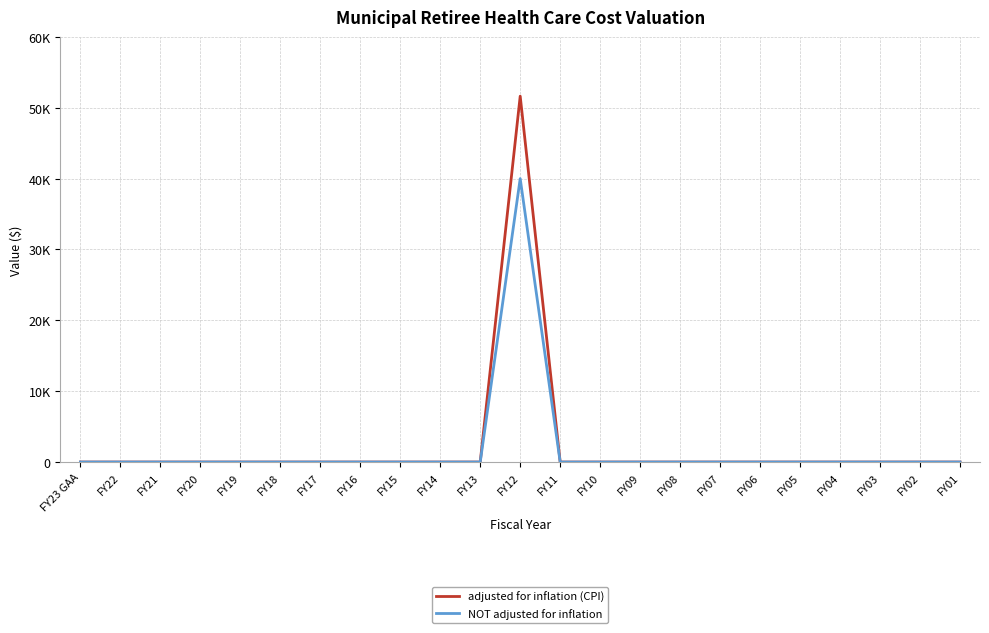

Does the chart display data point markers on the line(s)?

No